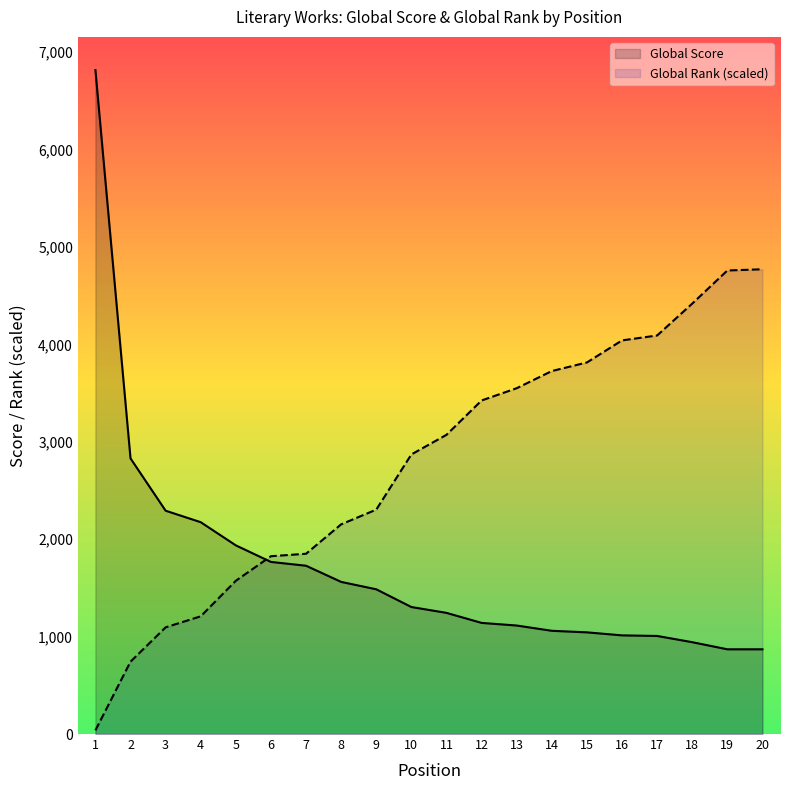

How many distinct data groups are displayed?

2